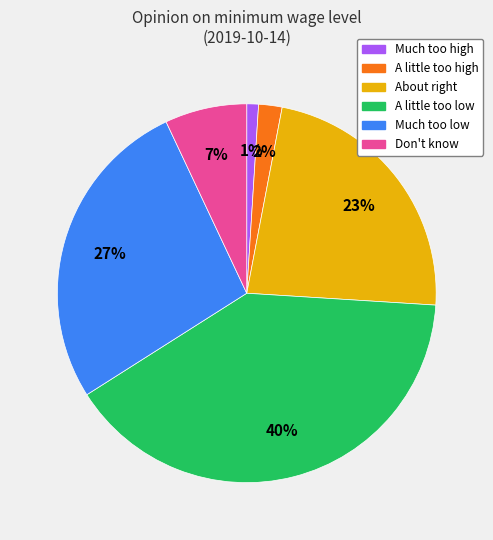

The Don't know slice represents 21% of the pie. True or false?

False